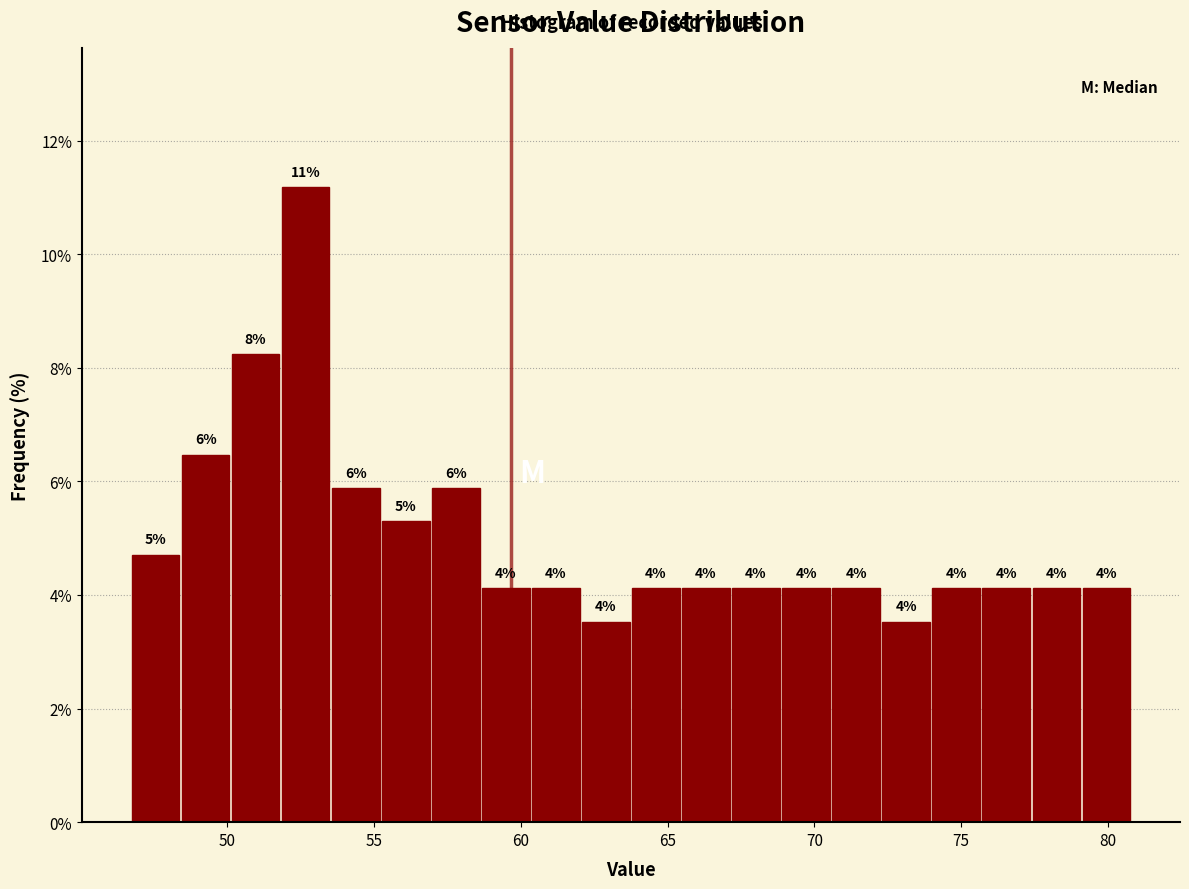

Read against the x-axis, roughly where is the centre of the tallest bar?

52.5